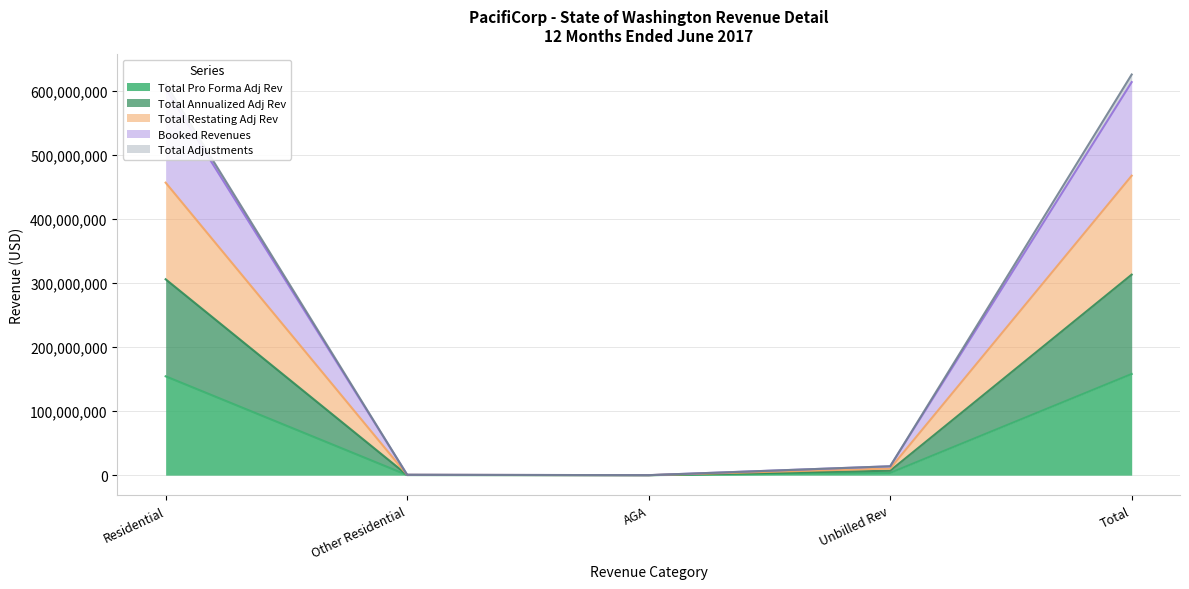

True or false: Total Pro Forma Adj Rev has a value of 154255549.4 at Residential.

True